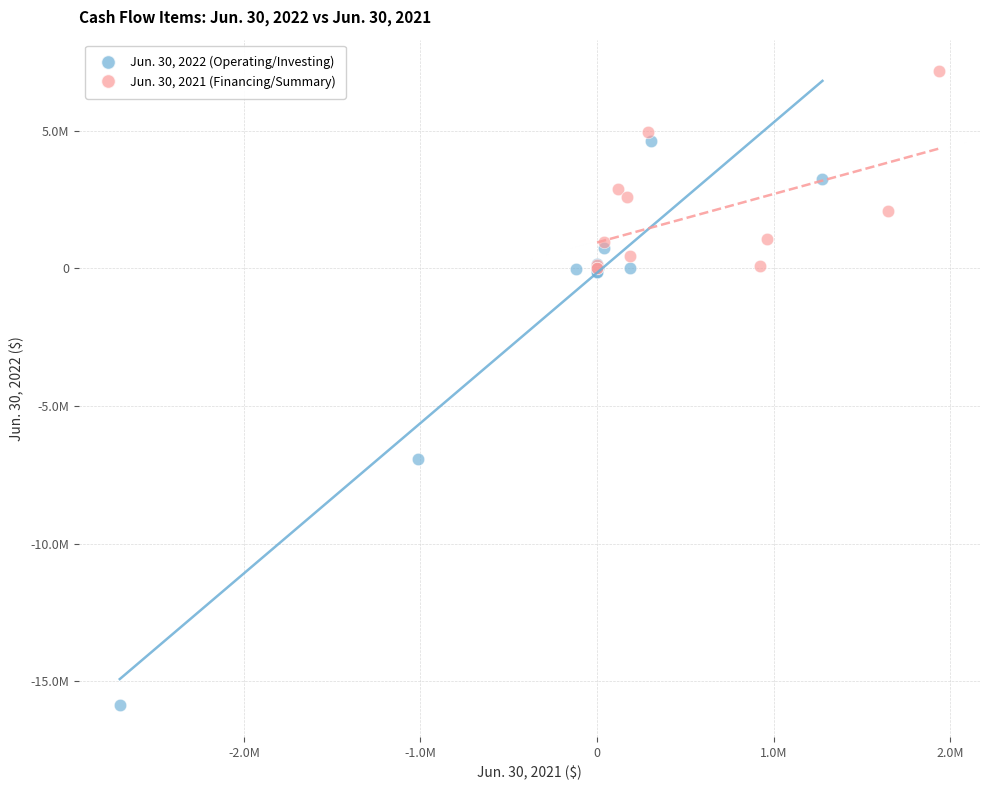

What are all the series names shown in the legend?

Jun. 30, 2022 (Operating/Investing), Jun. 30, 2021 (Financing/Summary)